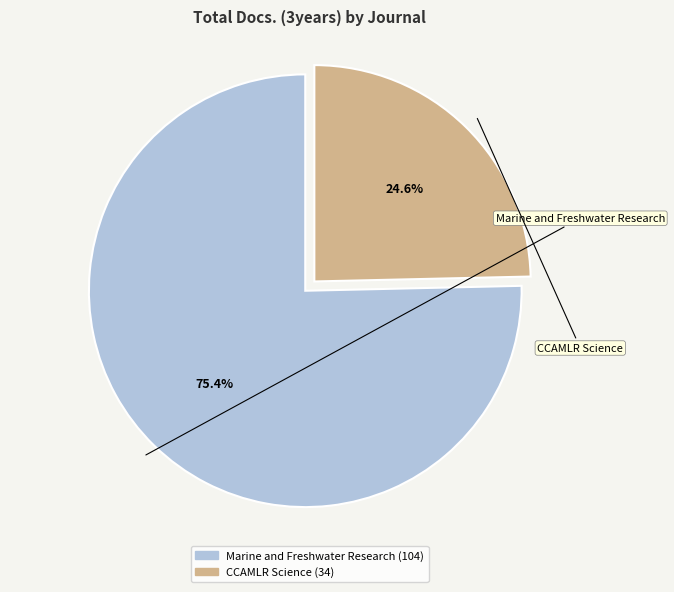

Approximately how many times larger is the value at CCAMLR Science compared to Marine and Freshwater Research?

0.3